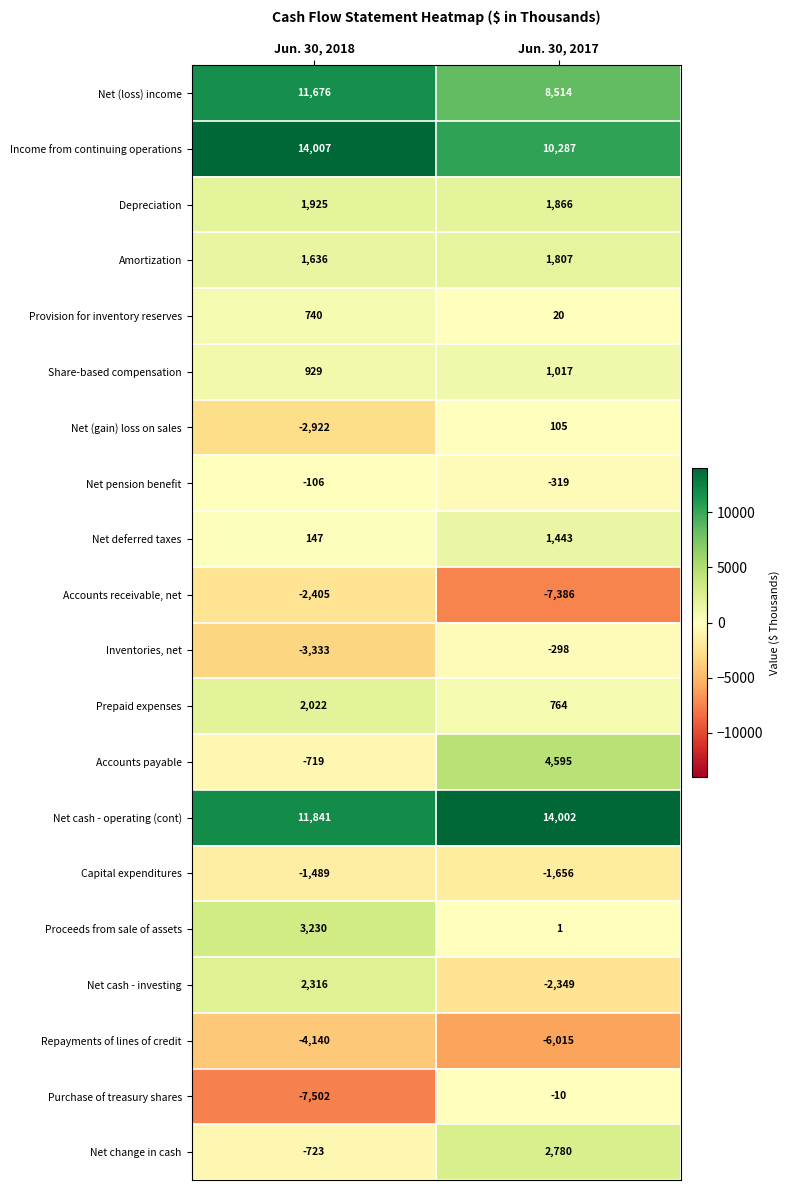

Which label corresponds to the smallest value in the chart?

Jun. 30, 2018